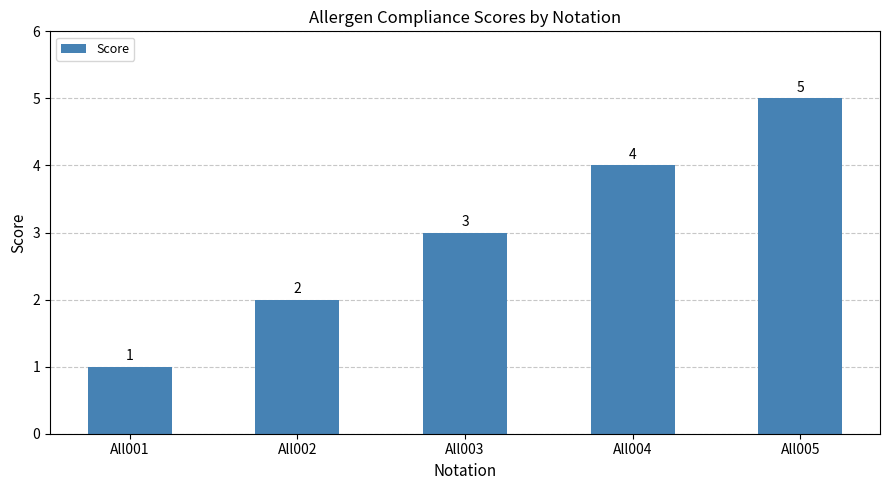

True or false: the data shows 2 at All004.

False